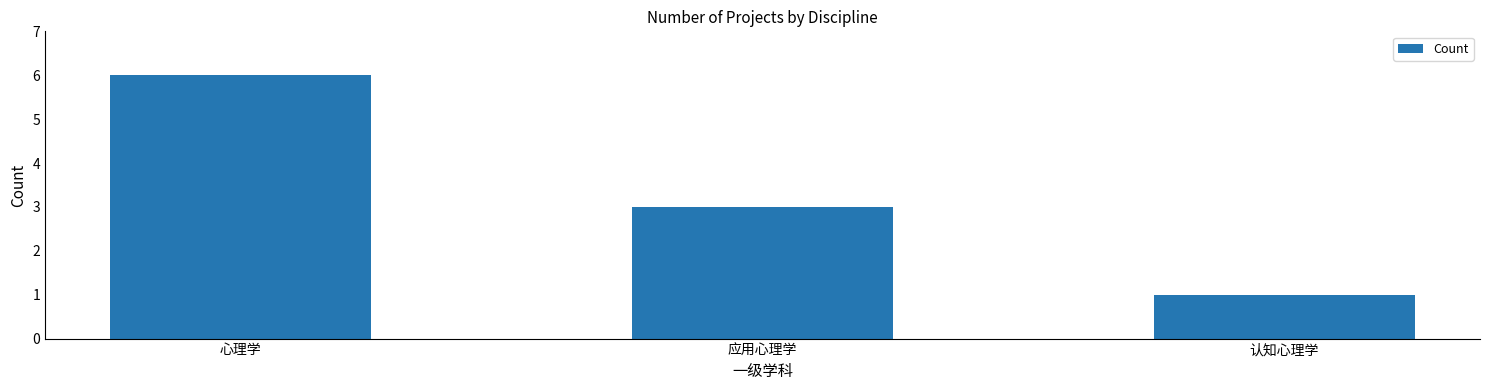

How many values are below 3?

1